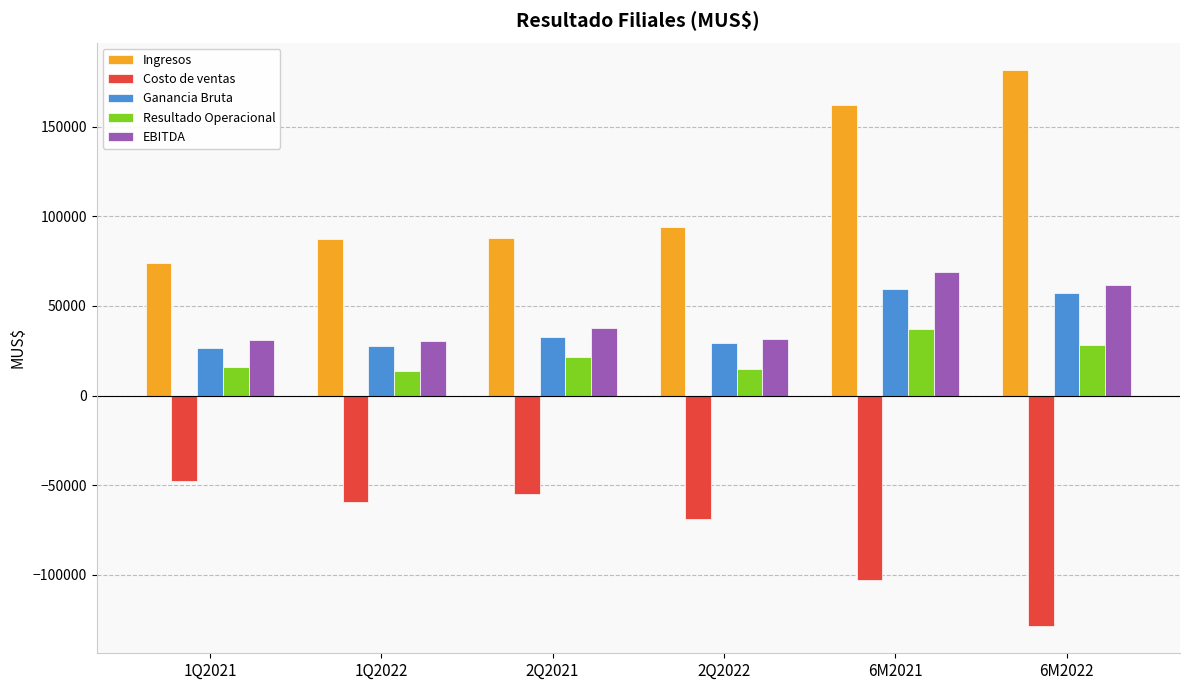

Which series has the largest total across all categories?

Ingresos